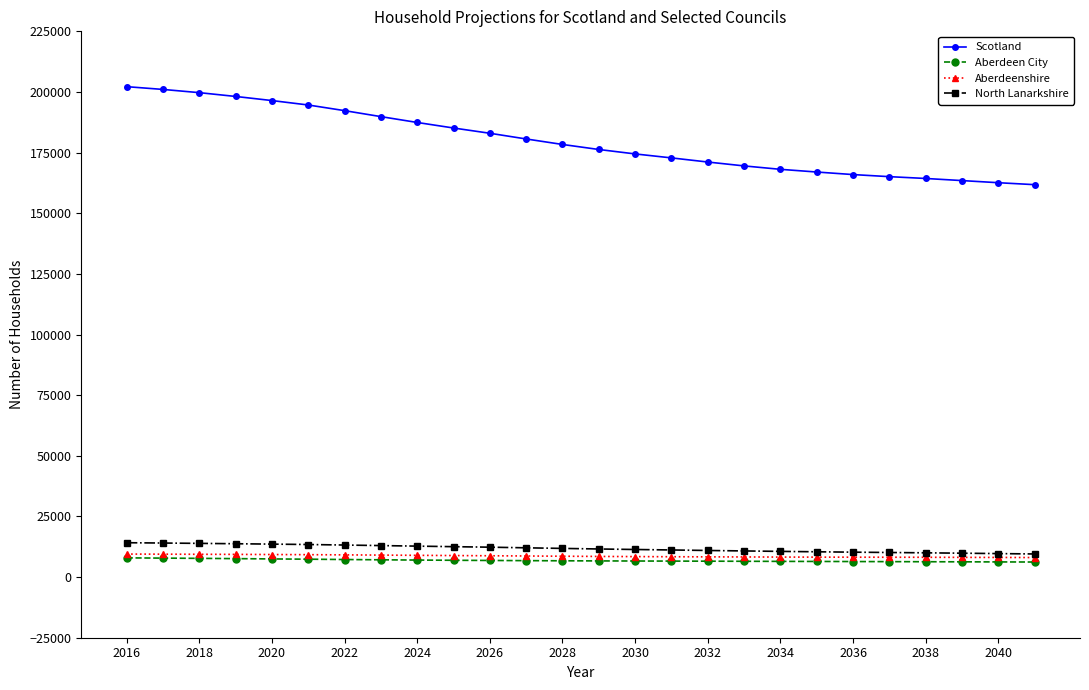

Which series has the widest spread of values?

Scotland